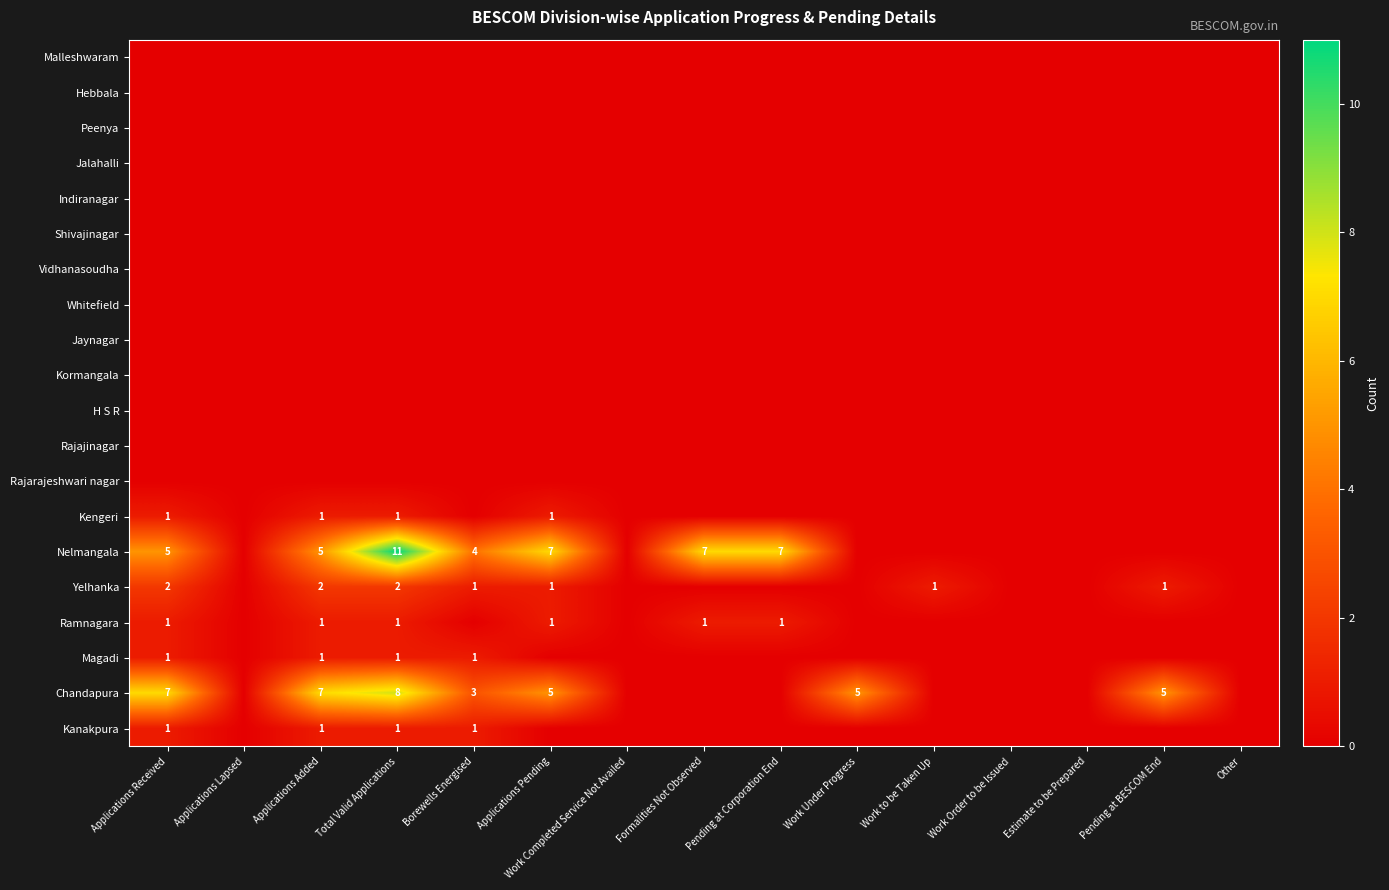

What is the difference between the highest and lowest values at Work Under Progress?

5